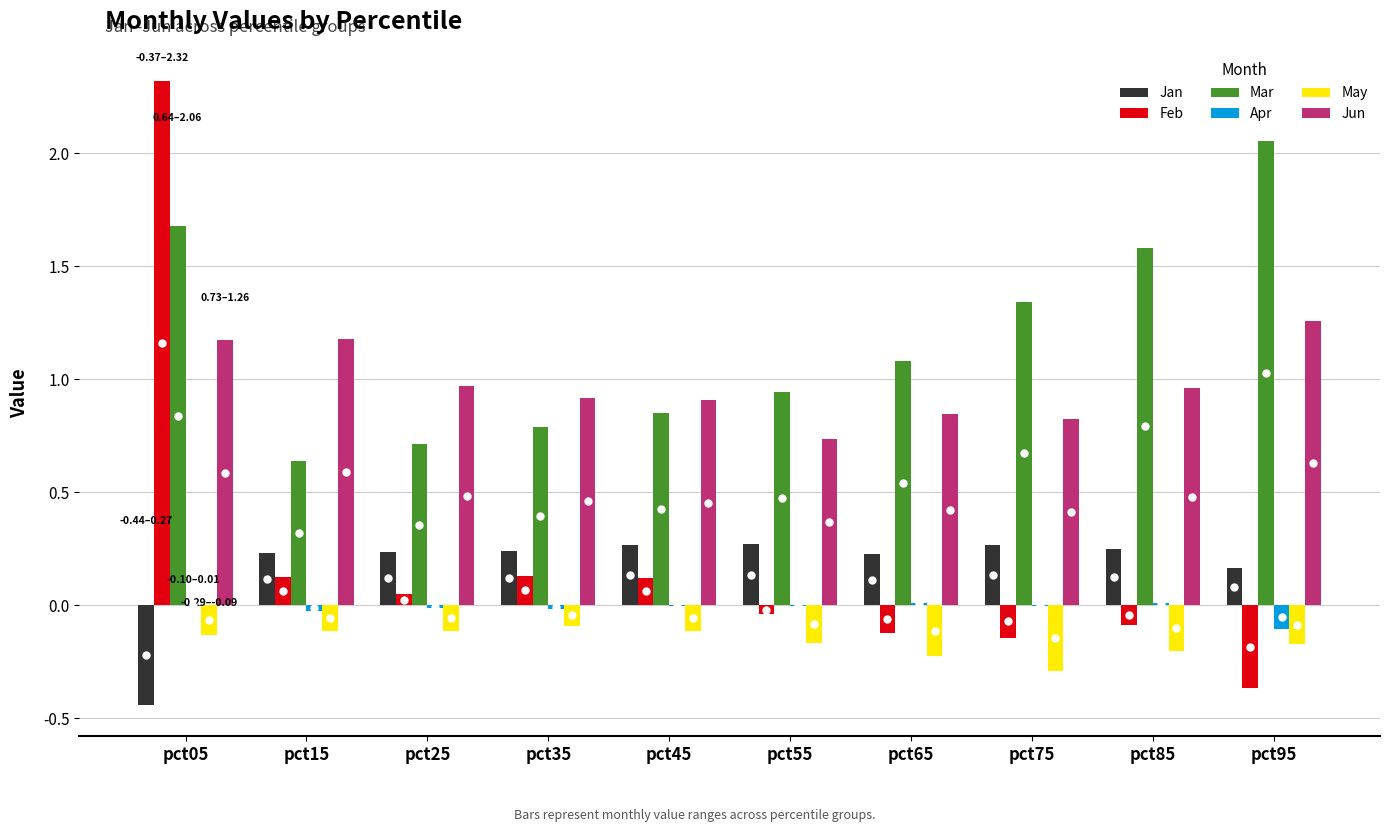

The value of Jun at pct65 is 0.4. True or false?

False